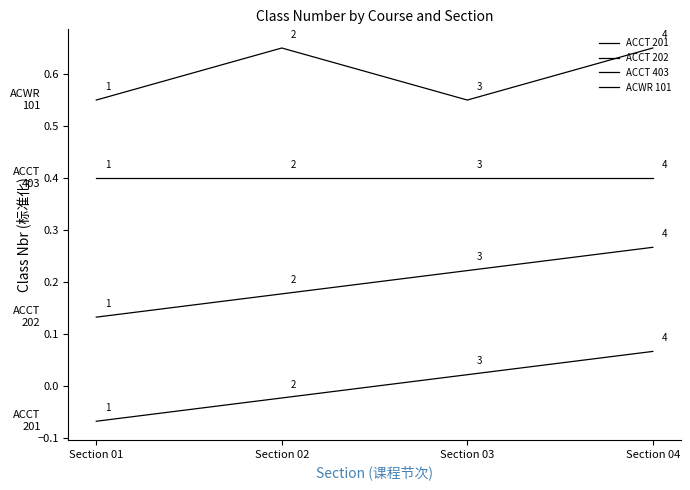

At Section 04, list the series in order from smallest to largest.

ACCT 201, ACCT 202, ACCT 403, ACWR 101